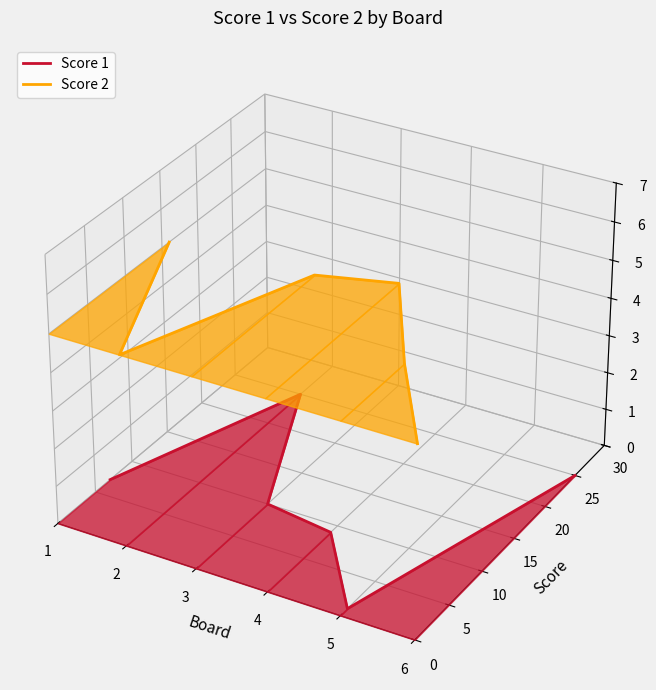

What are all the series names shown in the legend?

Score 1, Score 2